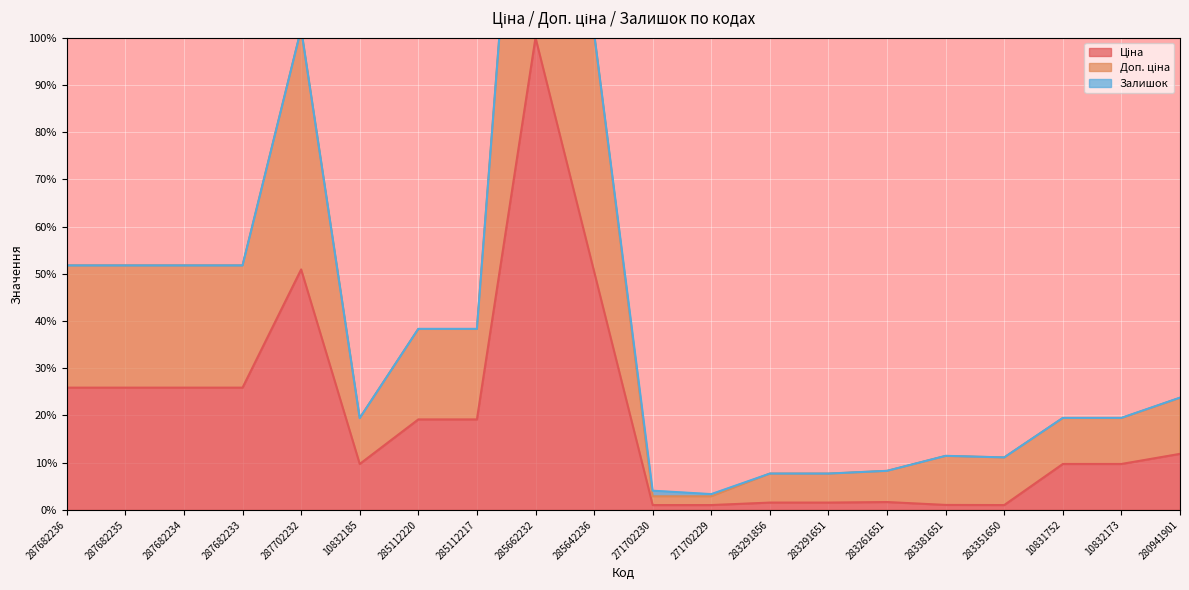

How many lines are shown in the chart?

2